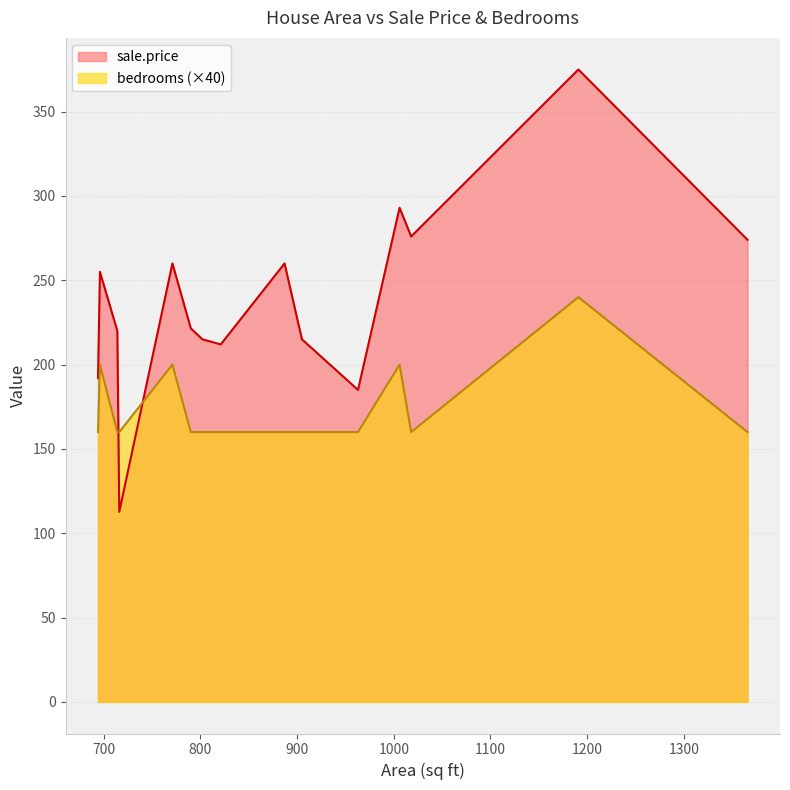

Which series ends up on top after the final intersection of bedrooms (×40) and sale.price?

sale.price